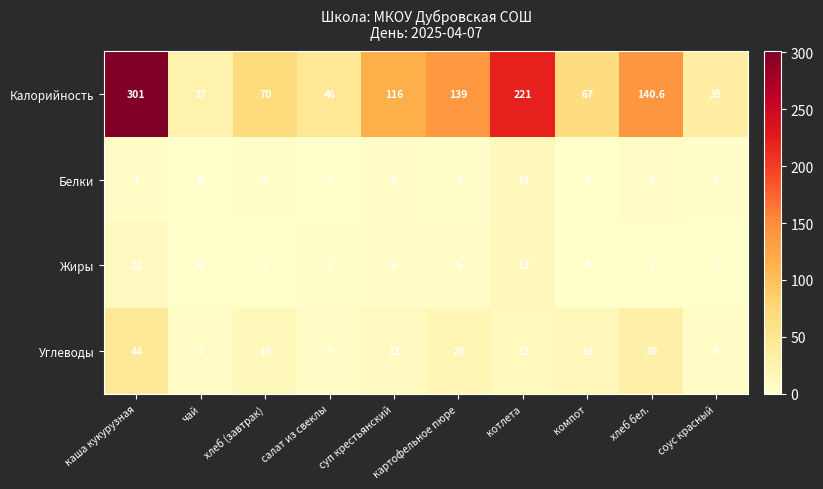

How many data points does each series have?

10